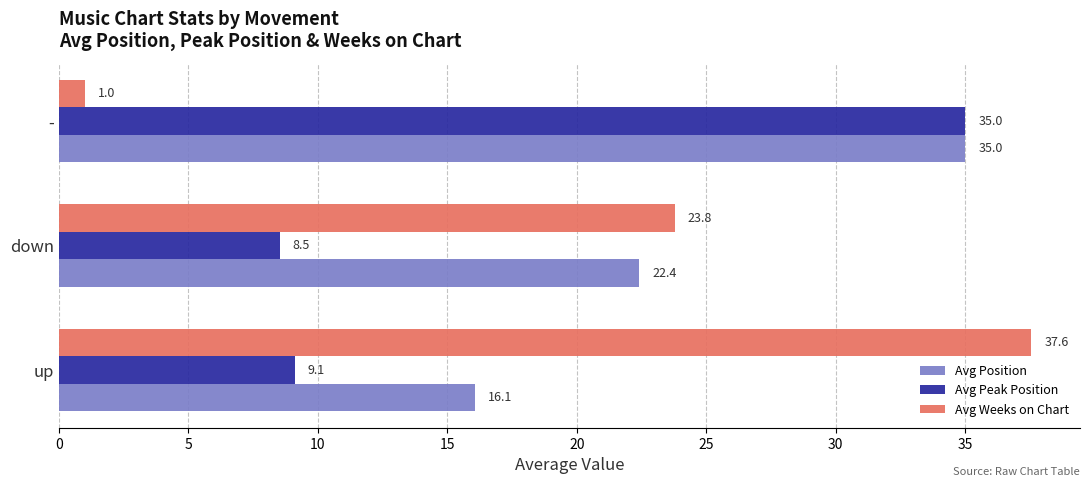

Which category has the lowest value across all series?

-